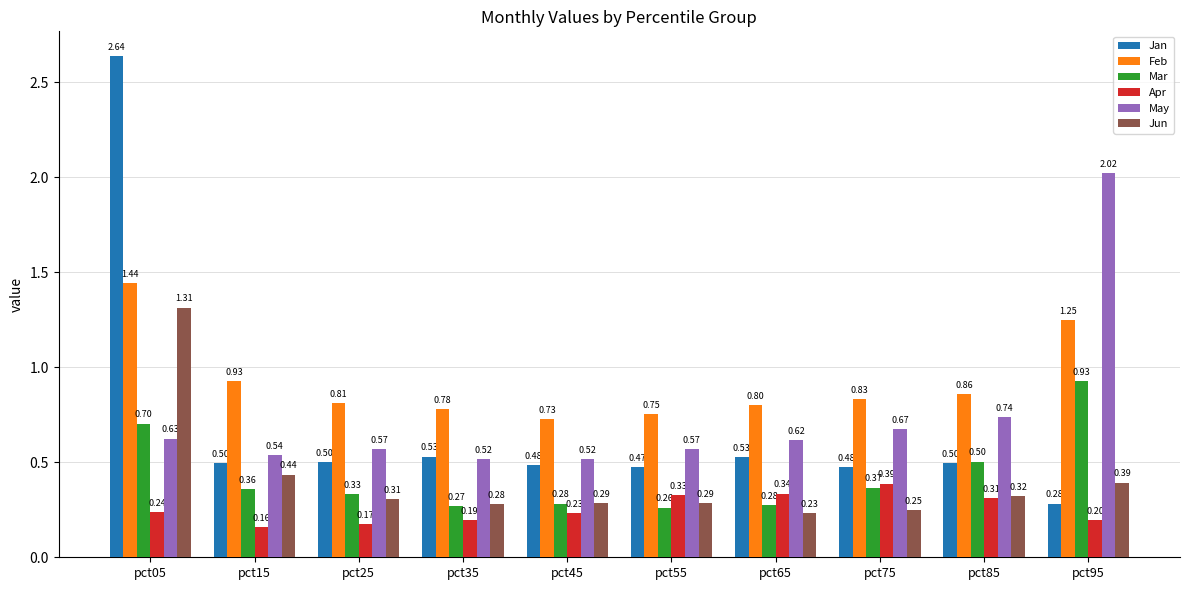

What is the sum of the Mar values at pct25 and pct15?

0.7